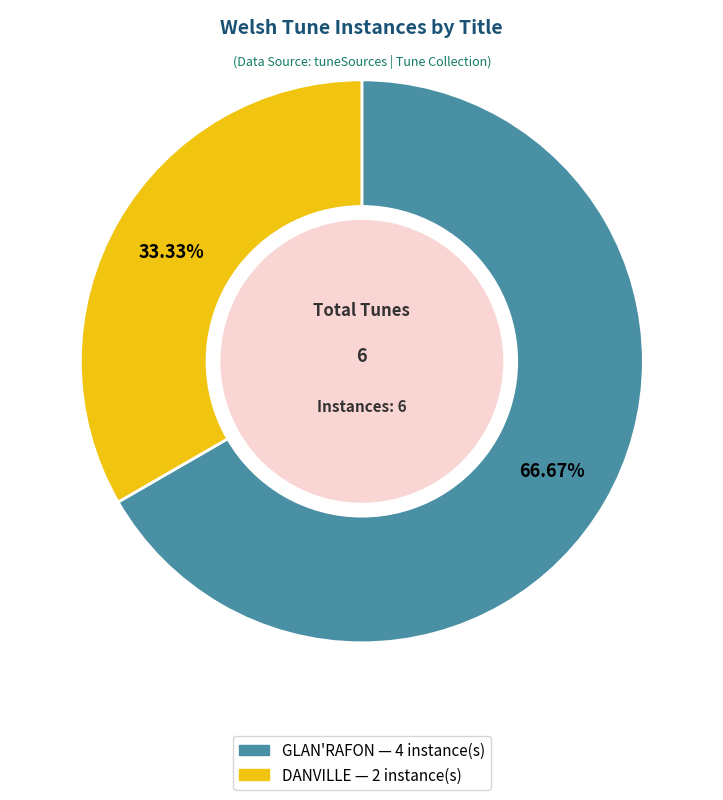

What is the ratio of the value at DANVILLE to the value at GLAN'RAFON?

0.5